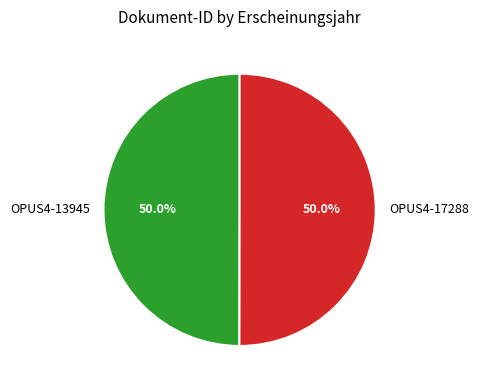

True or false: OPUS4-13945 accounts for 50% of the total.

True